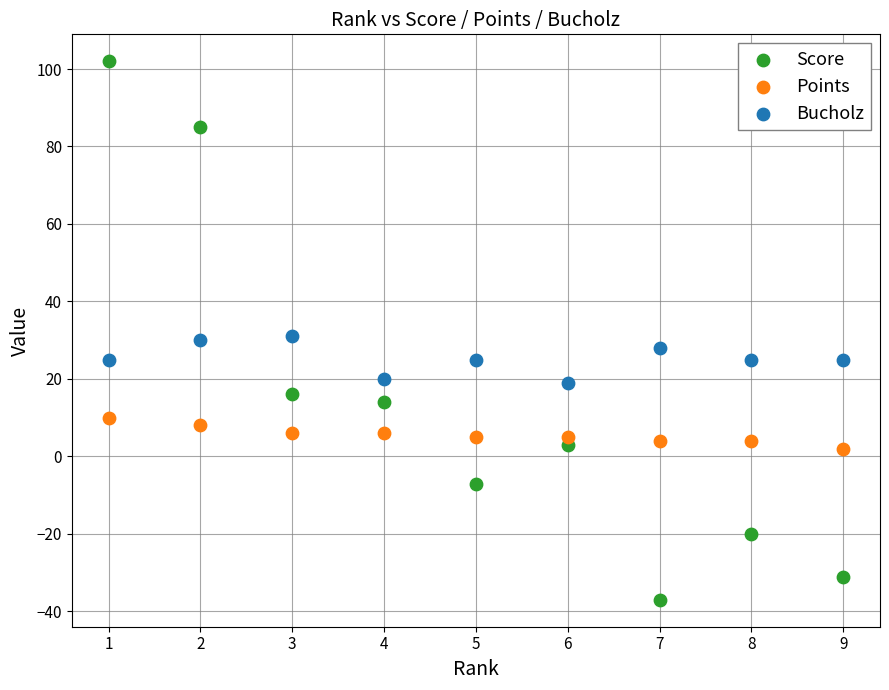

Which series has the largest Y range (max minus min)?

Score